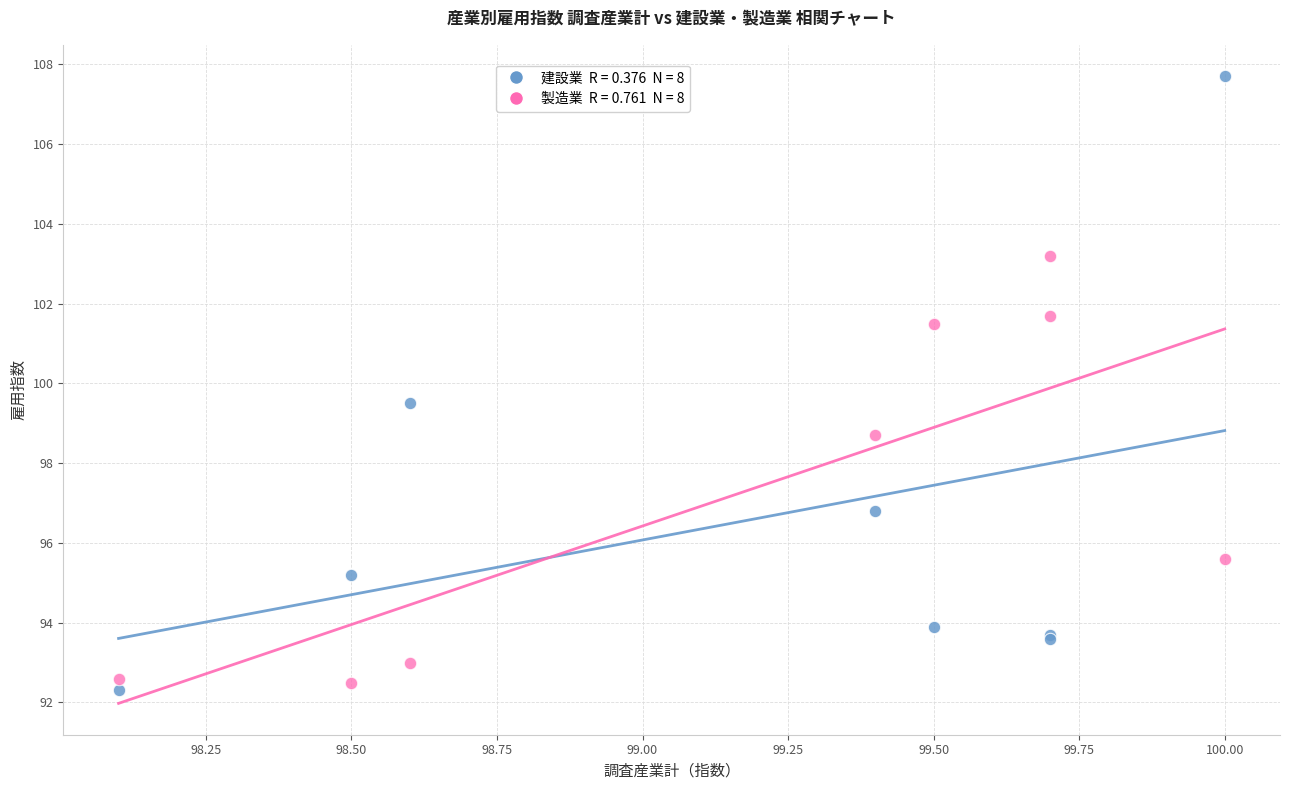

Across all series, what Y value is closest to 100?

99.5